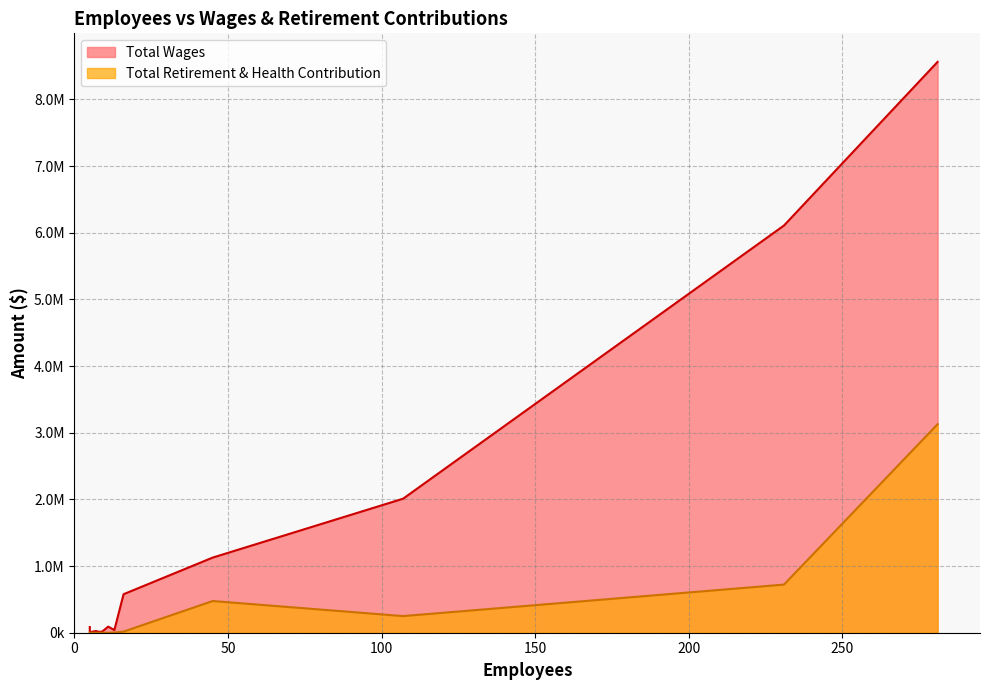

Reading left to right, what are all the values shown in this chart?

Total Wages: 281=8561721	231=6108056	107=2010198	45=1126687	16=577684	11=91537	5=85219	5=85219	5=85219	5=41159	13=40078	7=25210	9=15749	8=13500	5=8829
Total Retirement & Health Contribution: 281=3127135	231=722022	107=249503	45=475358	16=16673	11=0	5=0	5=0	5=0	5=0	13=2400	7=0	9=0	8=0	5=0